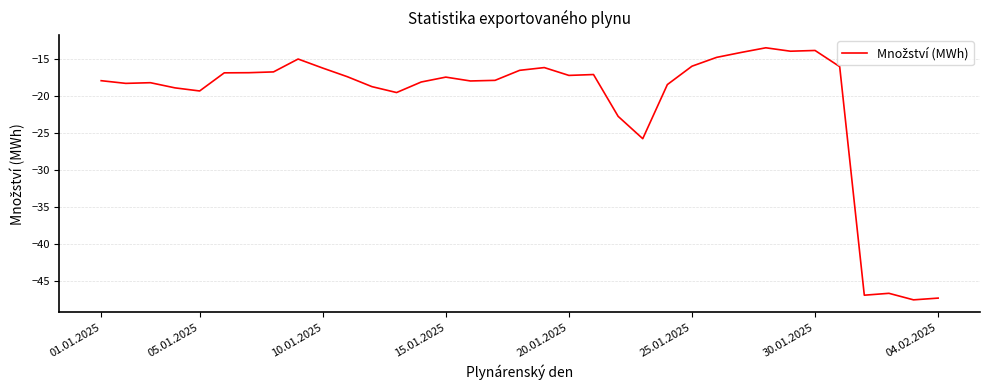

How many lines are shown in the chart?

1